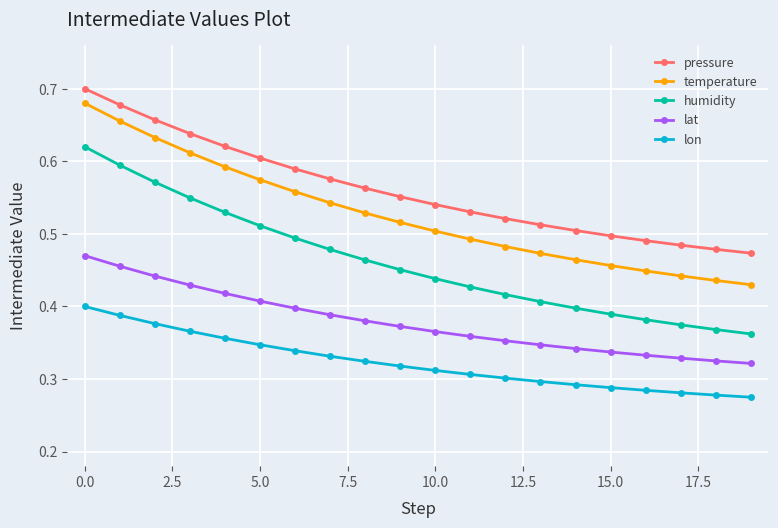

Which series has the largest total across all categories?

pressure